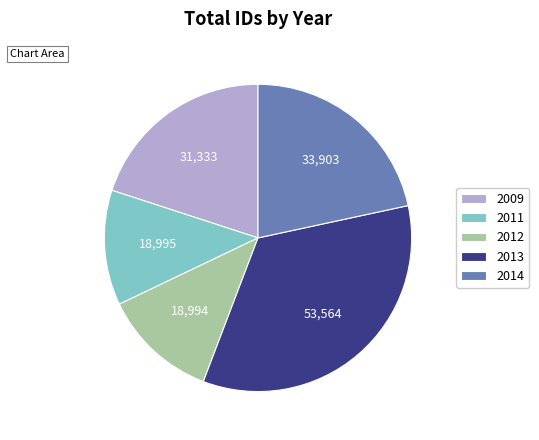

Is it true that 2011 is 22% of the pie?

False